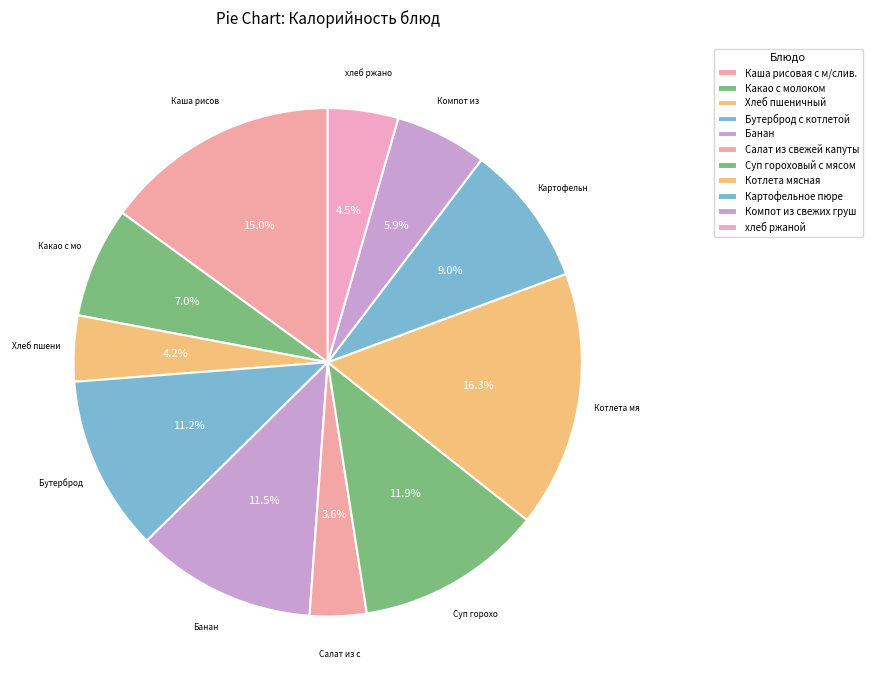

How many slices are in this pie chart?

11